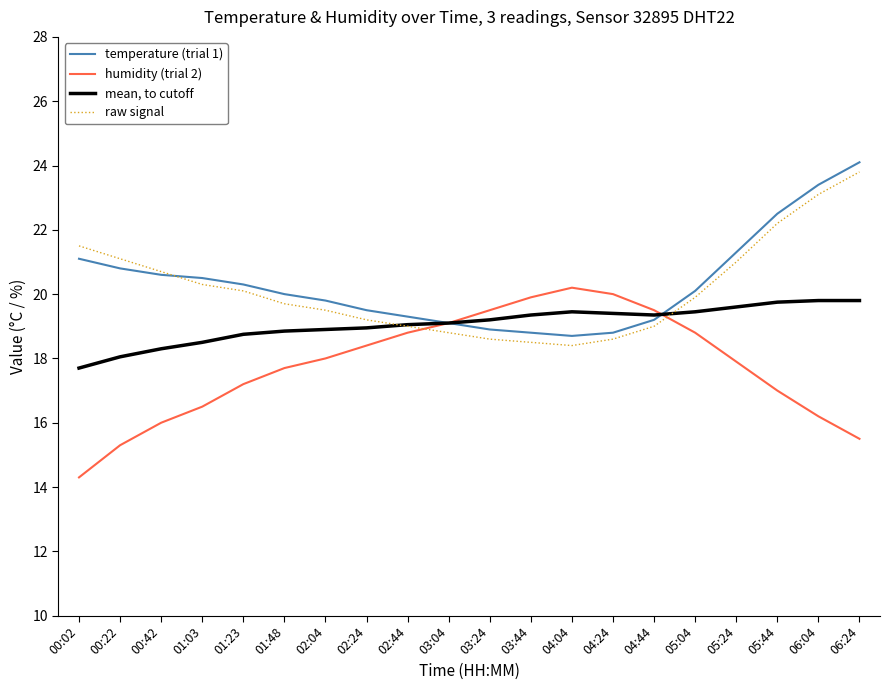

Which category has the lowest value across all series?

00:02